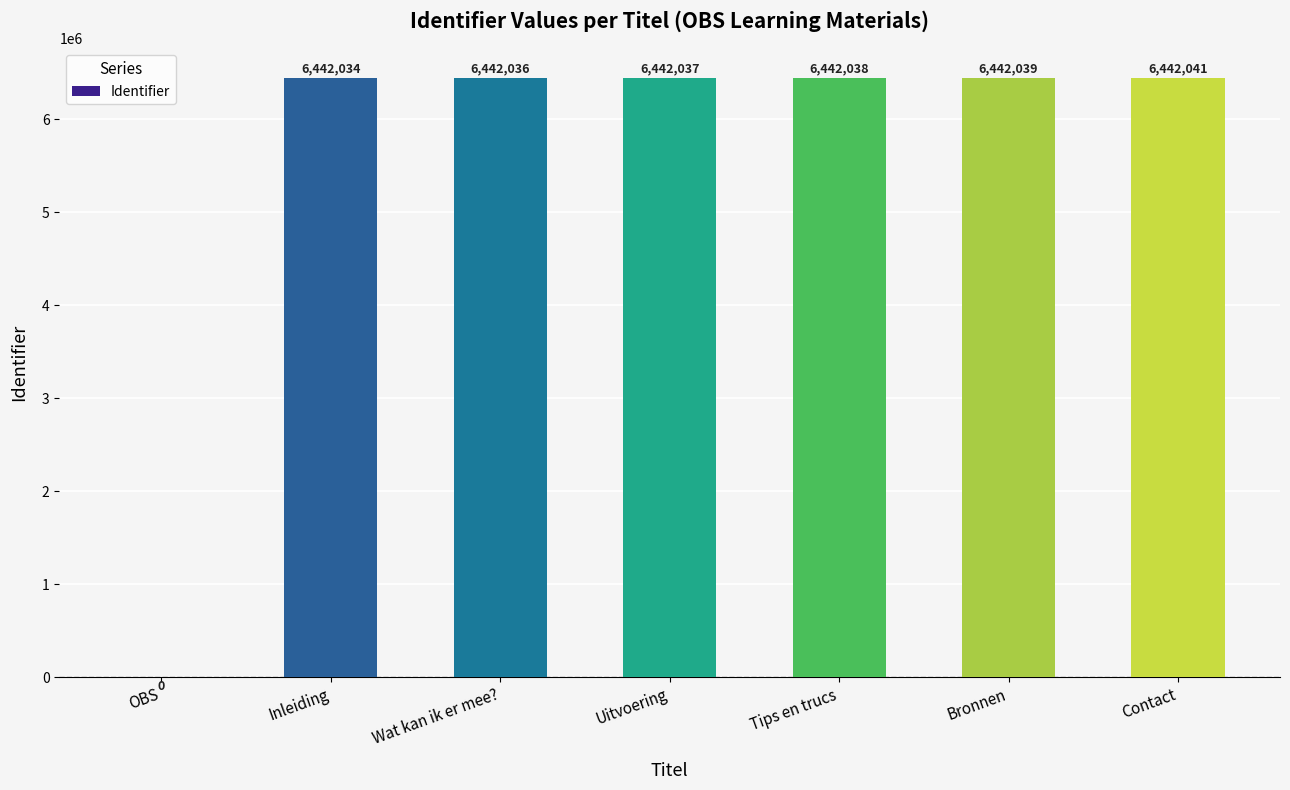

What is the change in value from Inleiding to Tips en trucs?

+4